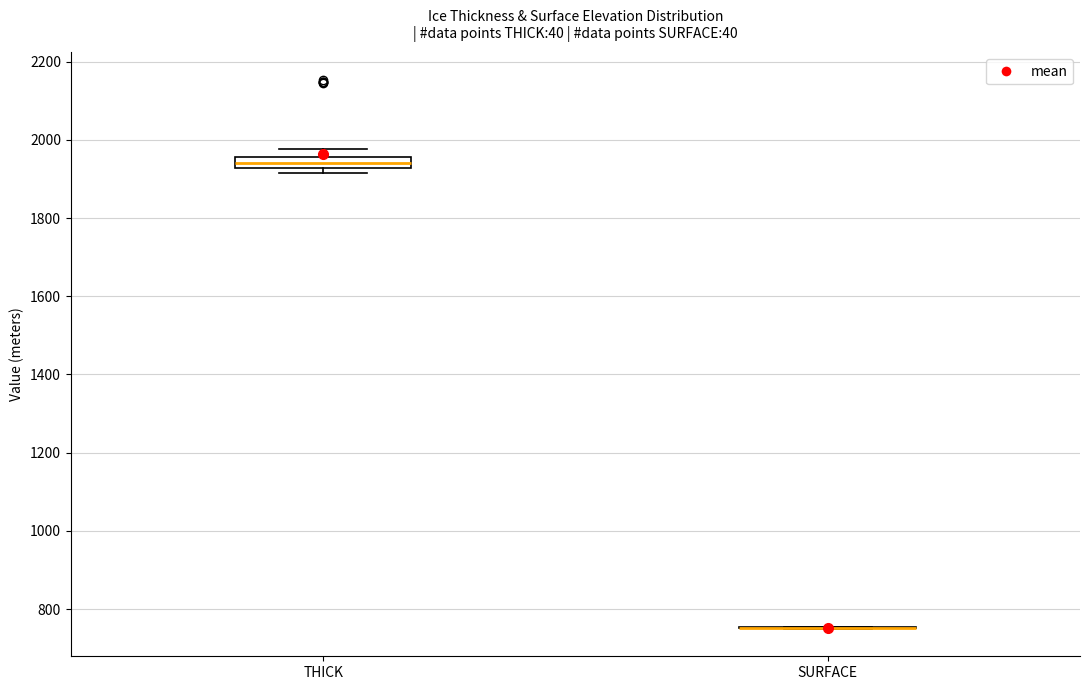

Where does the median line of the box for THICK sit on the y-axis? The values are not printed on the chart, so give them approximately, as read against the axis.

1940